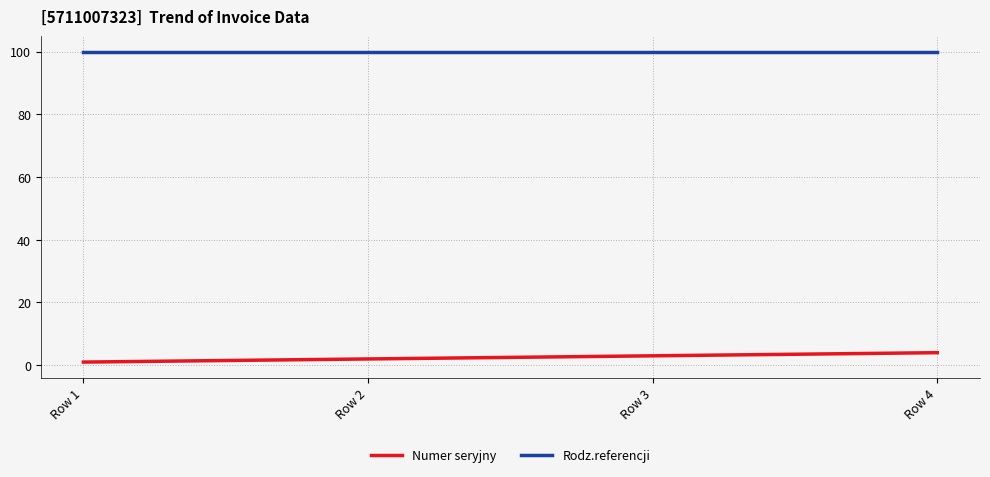

What is the spread (max minus min) of values at Row 3?

97